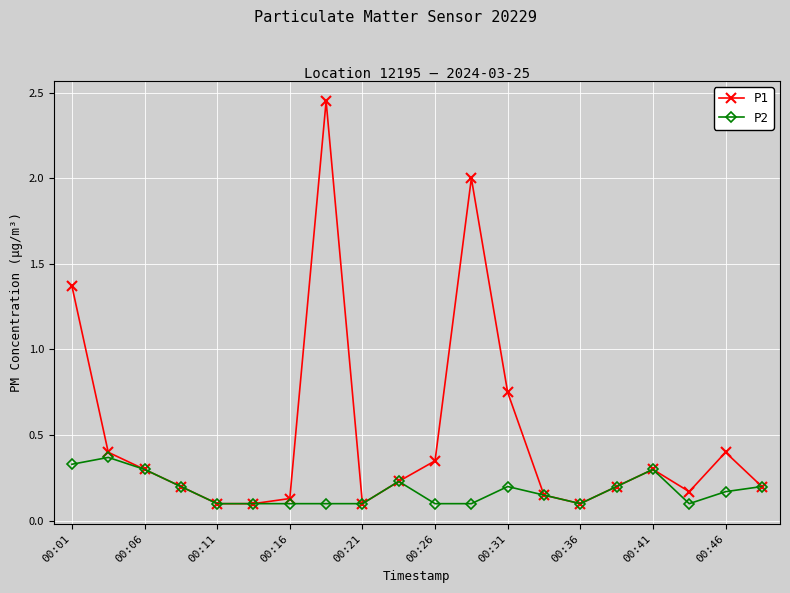

Rank the series by their average value, from lowest to highest.

P2, P1